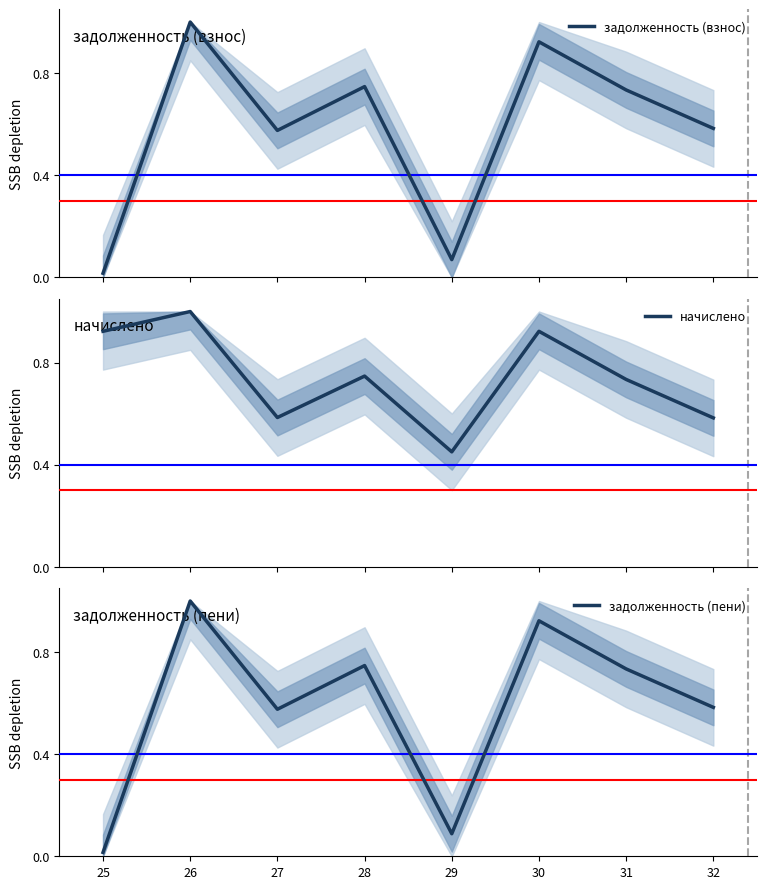

Where is начислено nearest to the value 0?

29